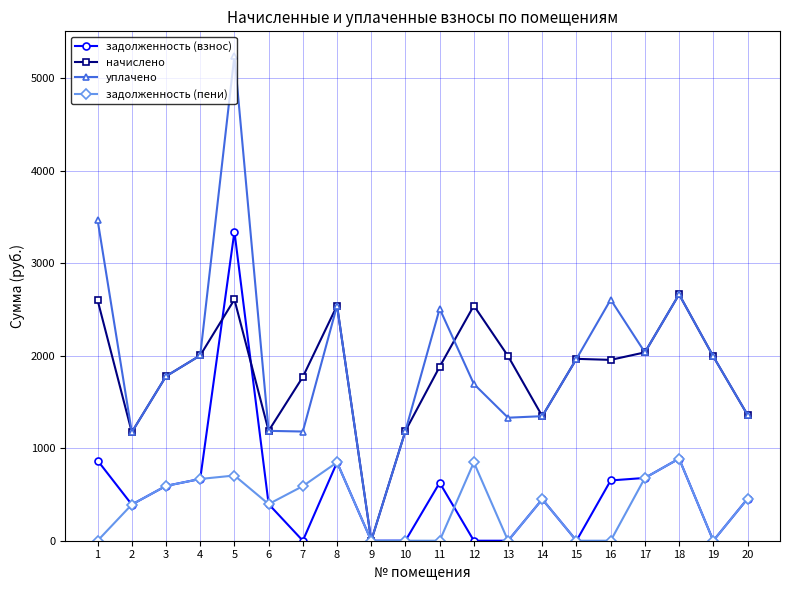

Rank the series by their maximum value, from highest to lowest.

уплачено, задолженность (взнос), начислено, задолженность (пени)